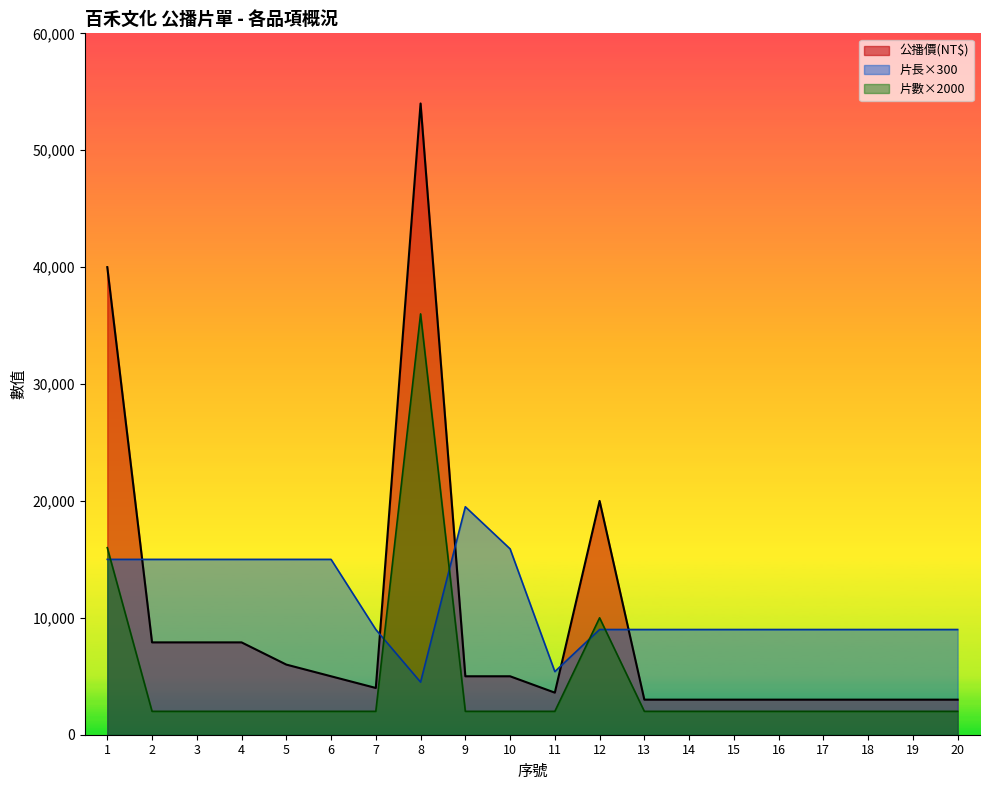

What are all the series names shown in the legend?

公播價(NT$), 片長×300, 片數×2000